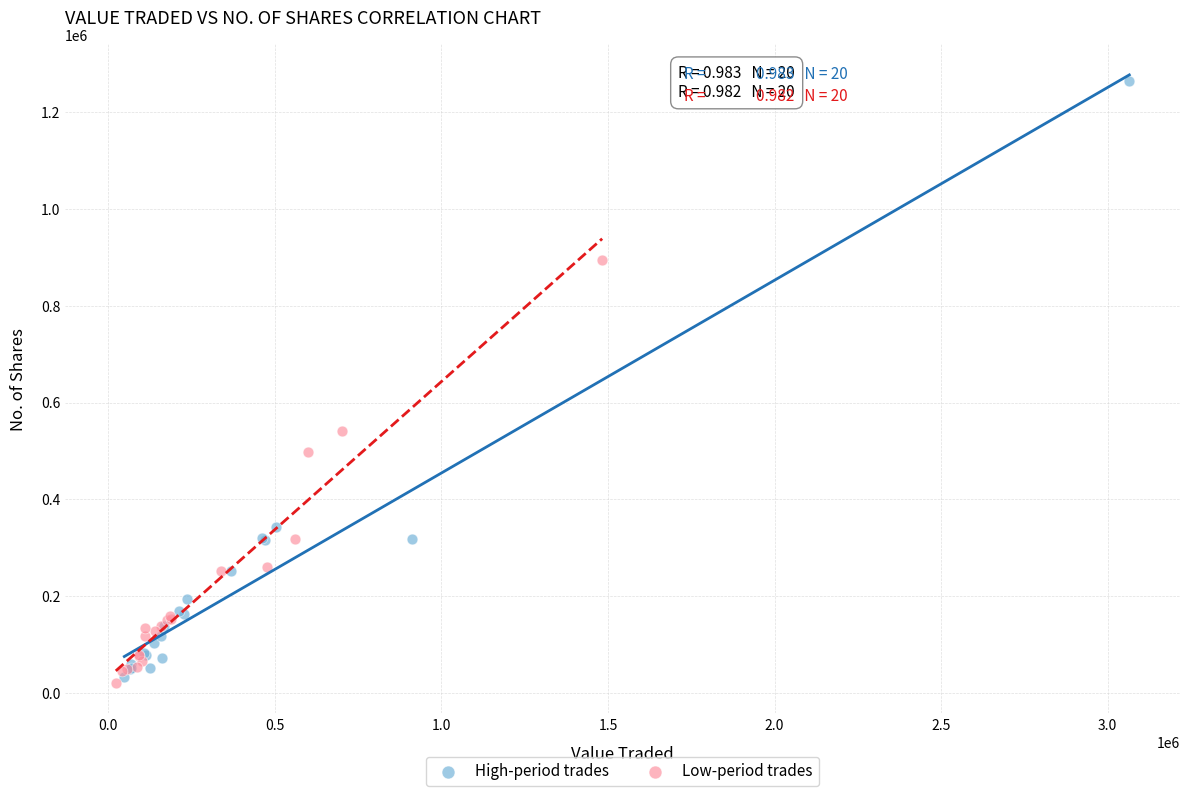

Which series reaches the maximum Y coordinate?

High-period trades